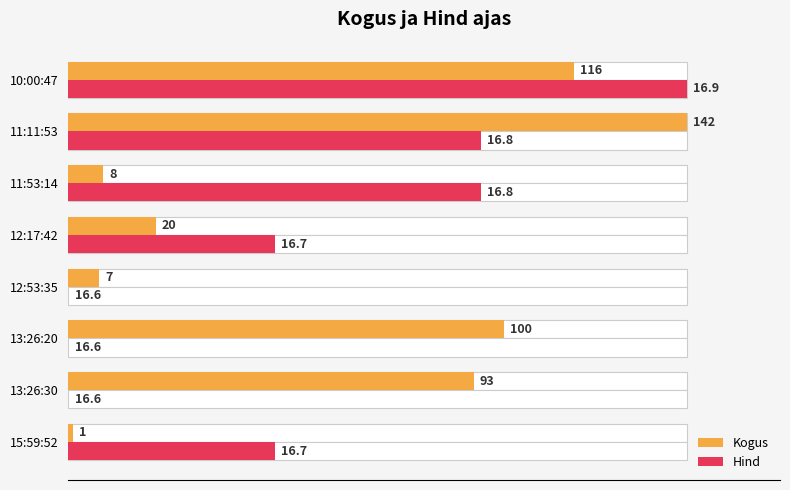

Which series has the largest total across all categories?

Kogus